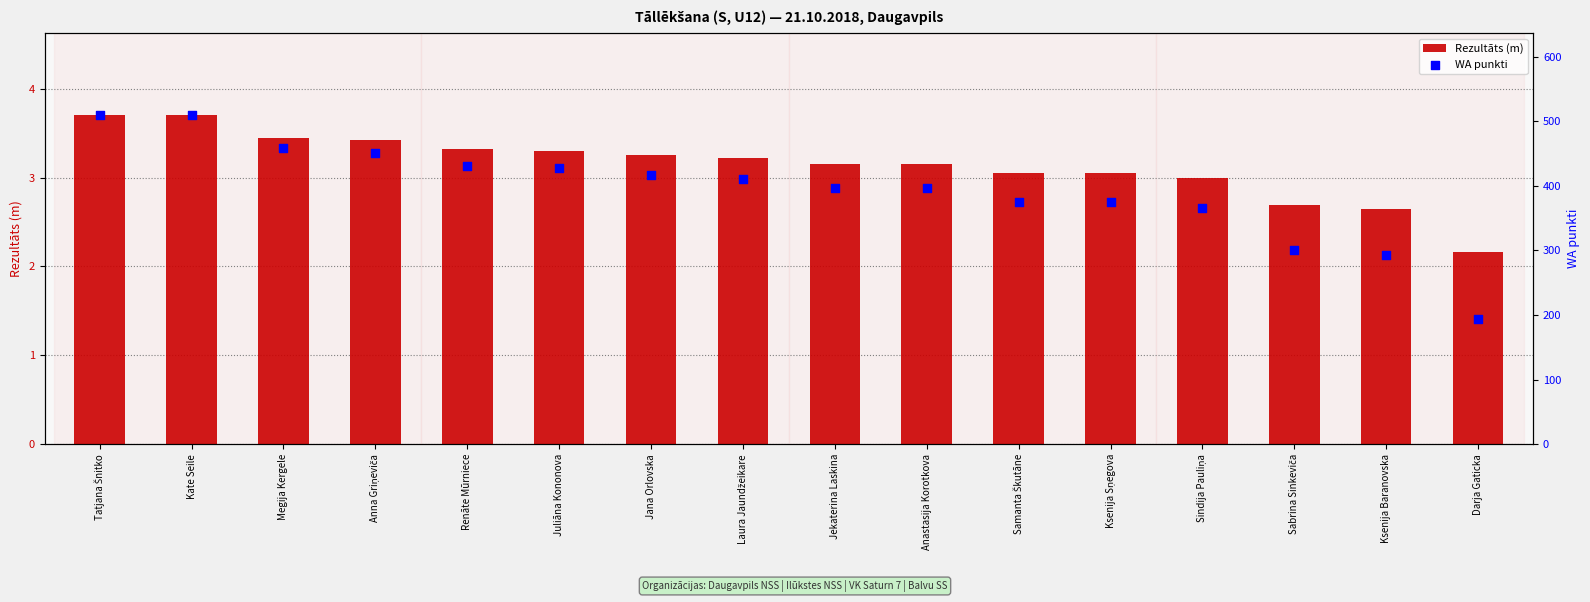

What is the total value across all series at Kate Seile?

512.7